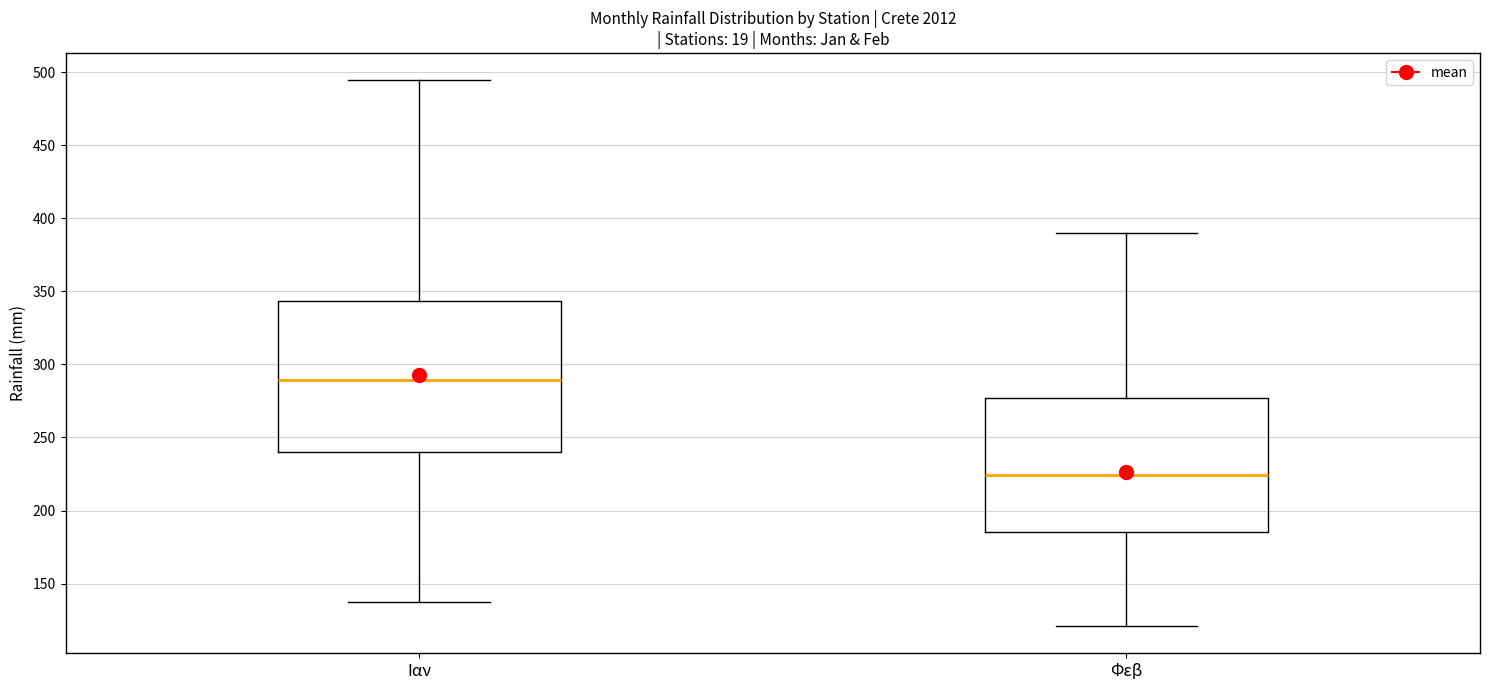

Reading left to right, transcribe this box plot: for each box, give where its median line is, the range the box spans, and where its two whiskers end, as read against the y-axis. The values are not printed on the chart, so give them approximately, as read against the axis.

Ιαν: median 290, box 240 to 345, whiskers 135 to 495
Φεβ: median 225, box 185 to 275, whiskers 120 to 390